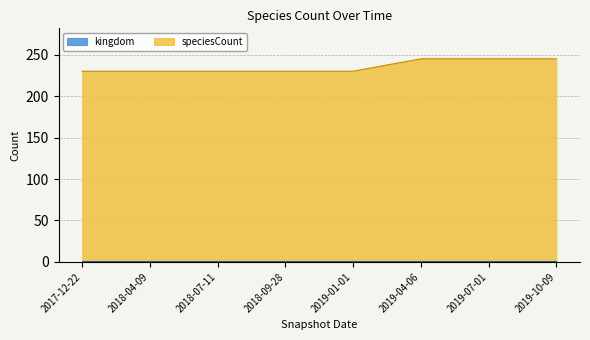

Reading right to left, list all the values displayed in this chart.

2019-10-09=245	2019-07-01=245	2019-04-06=245	2019-01-01=230	2018-09-28=230	2018-07-11=230	2018-04-09=230	2017-12-22=230